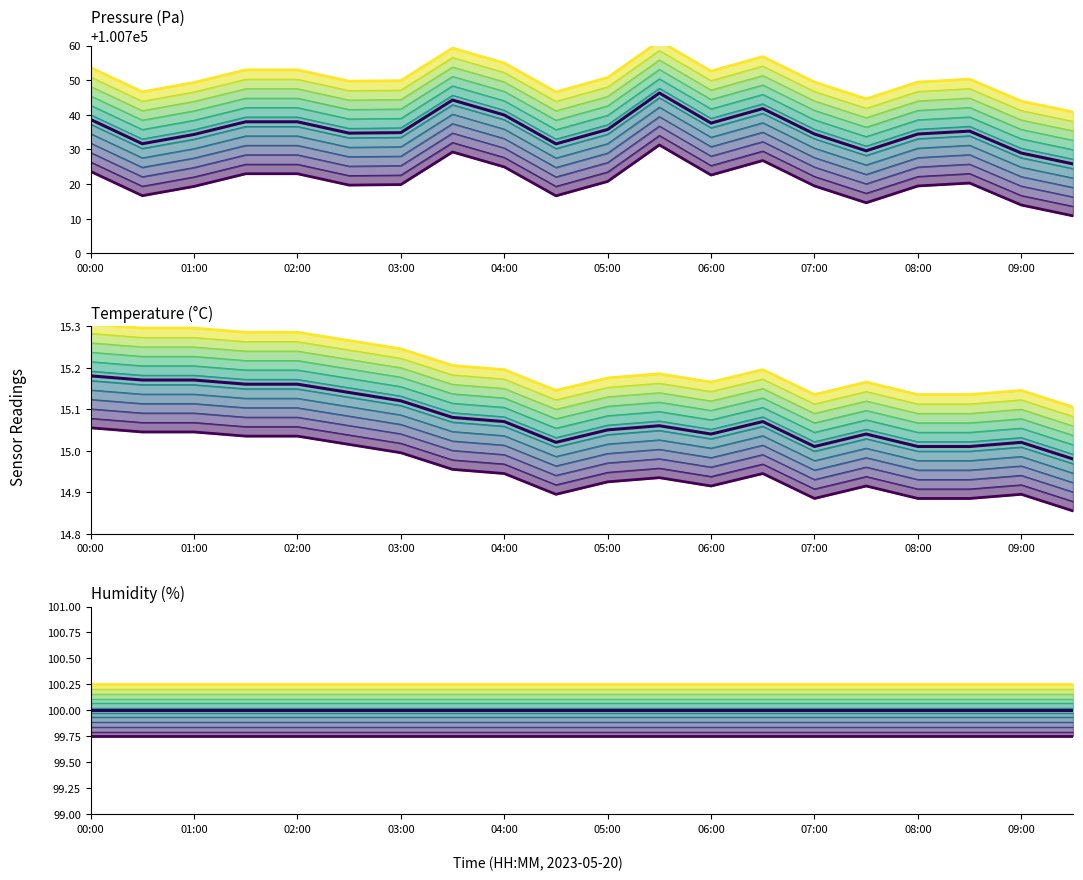

List the labels in order of temperature value, largest first.

00:00, 00:30, 01:00, 01:30, 02:00, 02:30, 03:00, 03:30, 04:00, 06:30, 05:30, 05:00, 06:00, 07:30, 04:30, 09:00, 07:00, 08:00, 08:30, 09:30